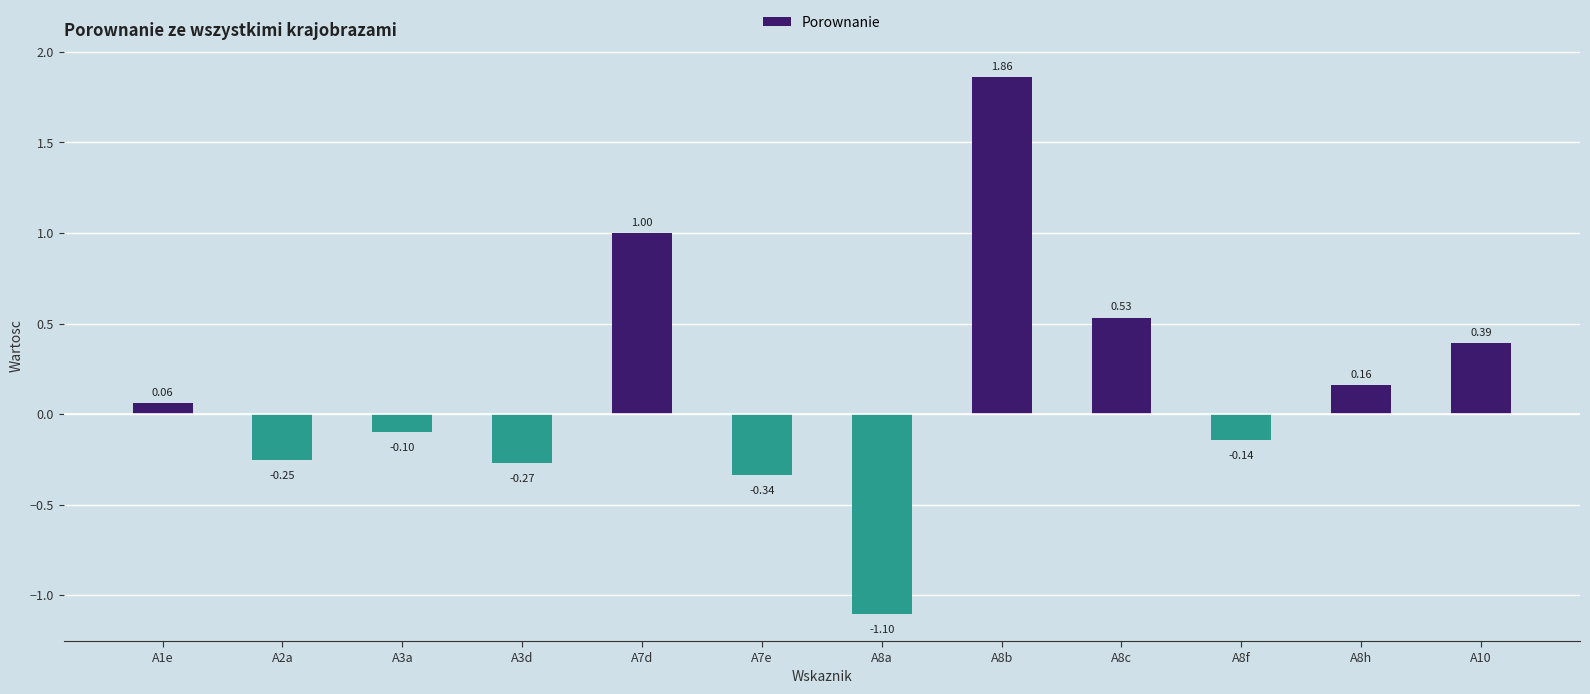

What is the sum of all values?

1.8